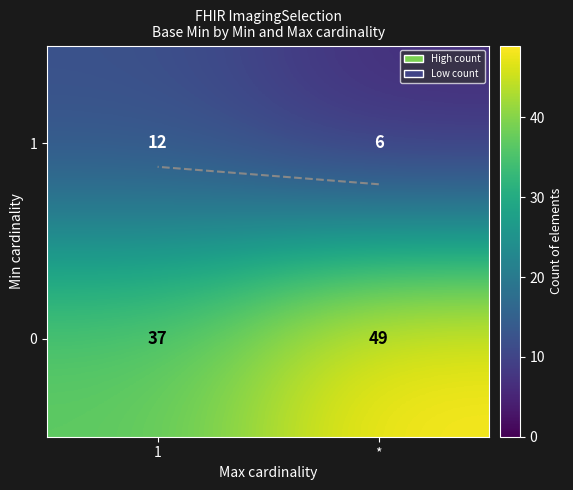

What is the sum of all 0 values?

86